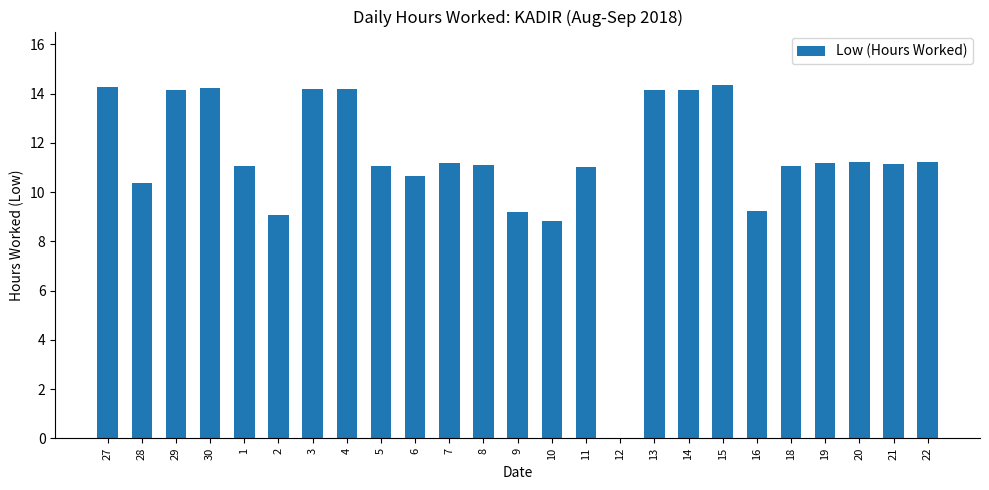

Between 20 and 6, which is larger?

20